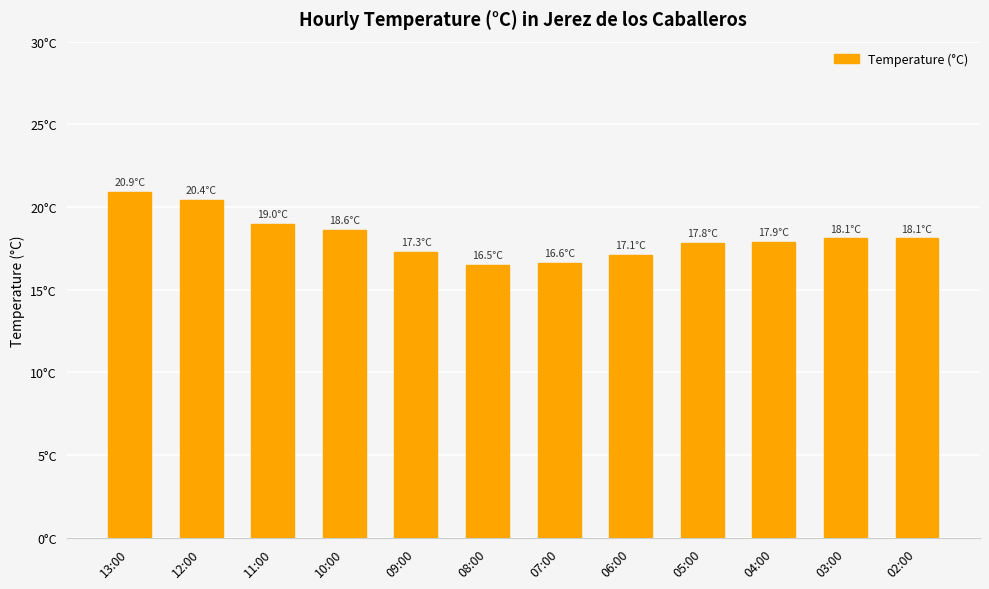

List the labels in order of value, largest first.

13:00, 12:00, 11:00, 10:00, 03:00, 02:00, 04:00, 05:00, 09:00, 06:00, 07:00, 08:00